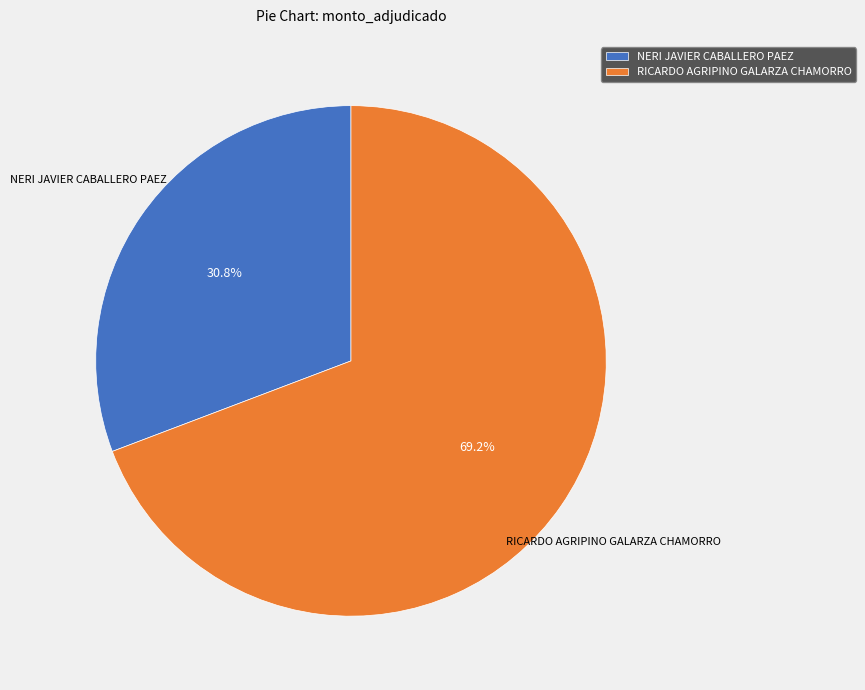

How many segments does this pie chart have?

2